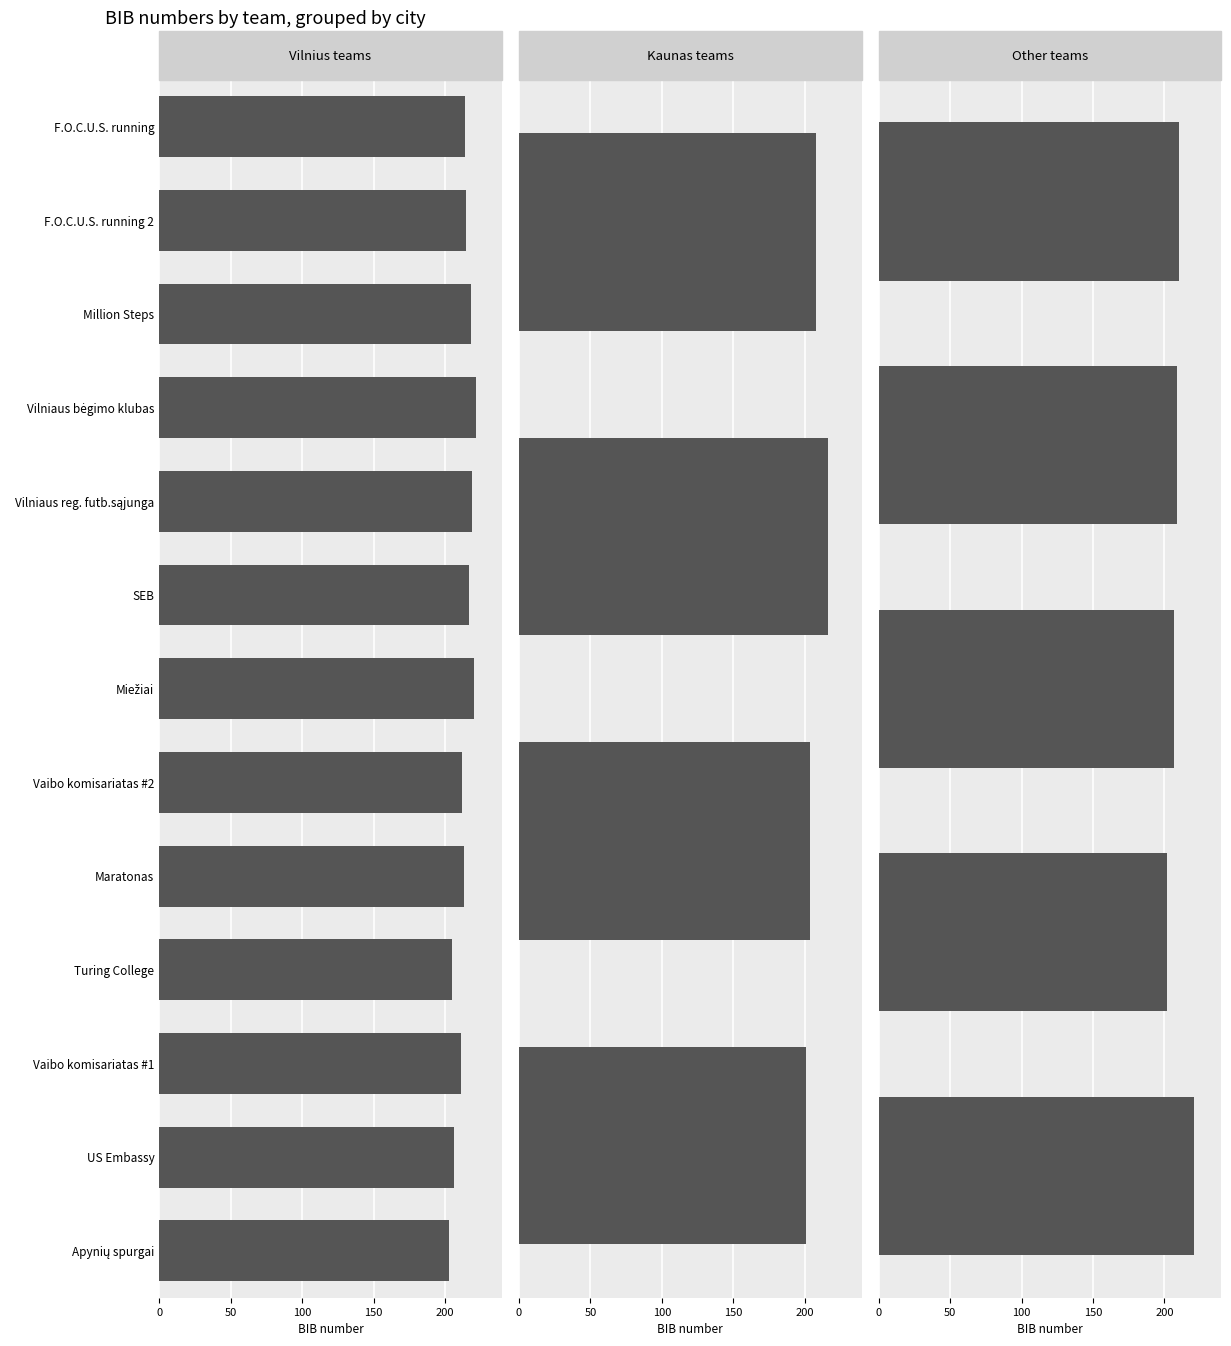

What position from the right is Kauno BMK?

14